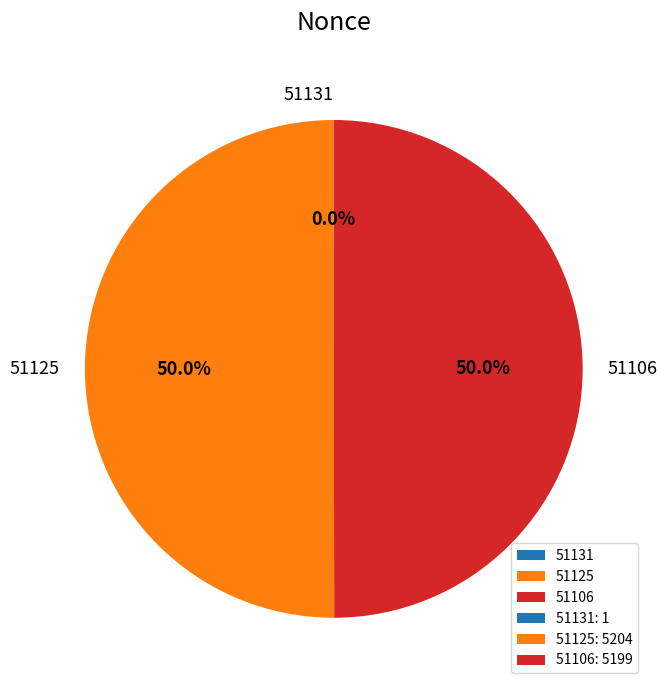

Do 51125 and 51106 together represent more than half of the pie?

Yes